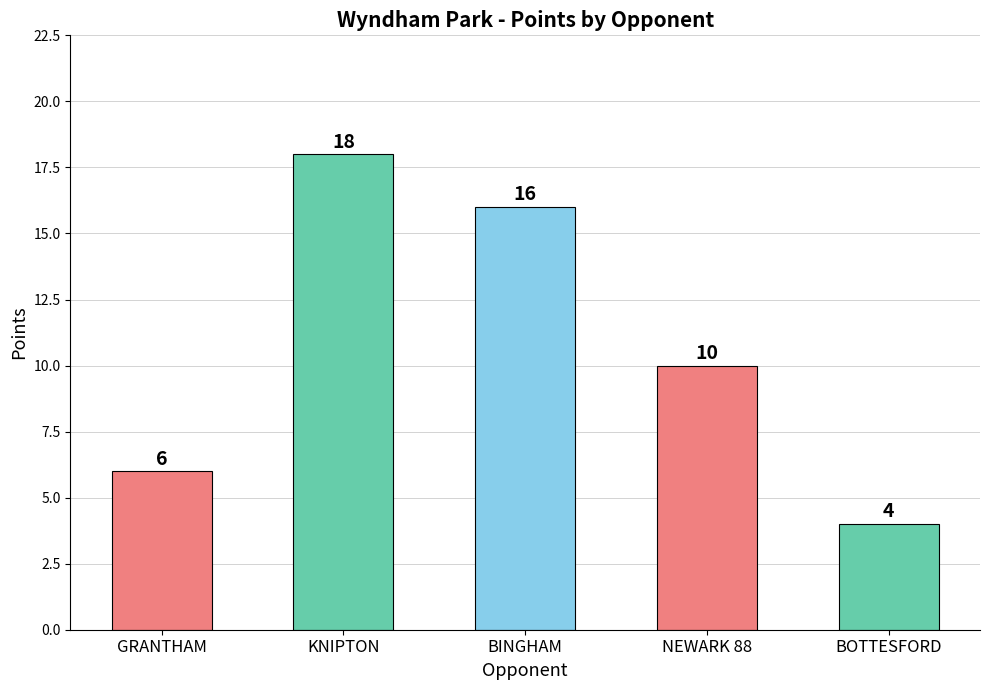

Reading left to right, extract all data points from this chart.

GRANTHAM=6	KNIPTON=18	BINGHAM=16	NEWARK 88=10	BOTTESFORD=4